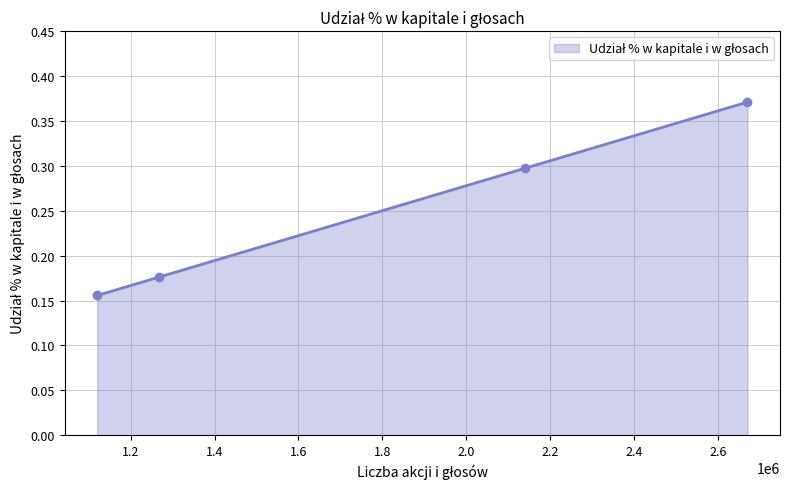

True or false: there are more than 1 points higher than both neighbors.

False